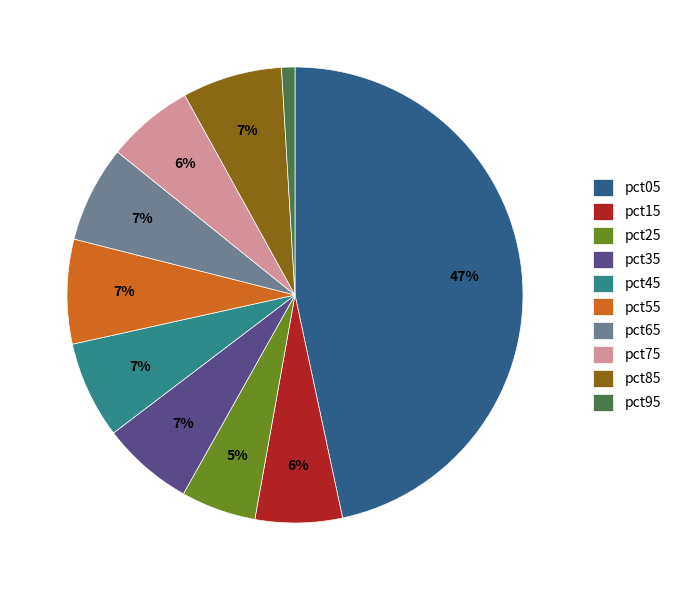

Between pct05 and pct75, which is larger?

pct05